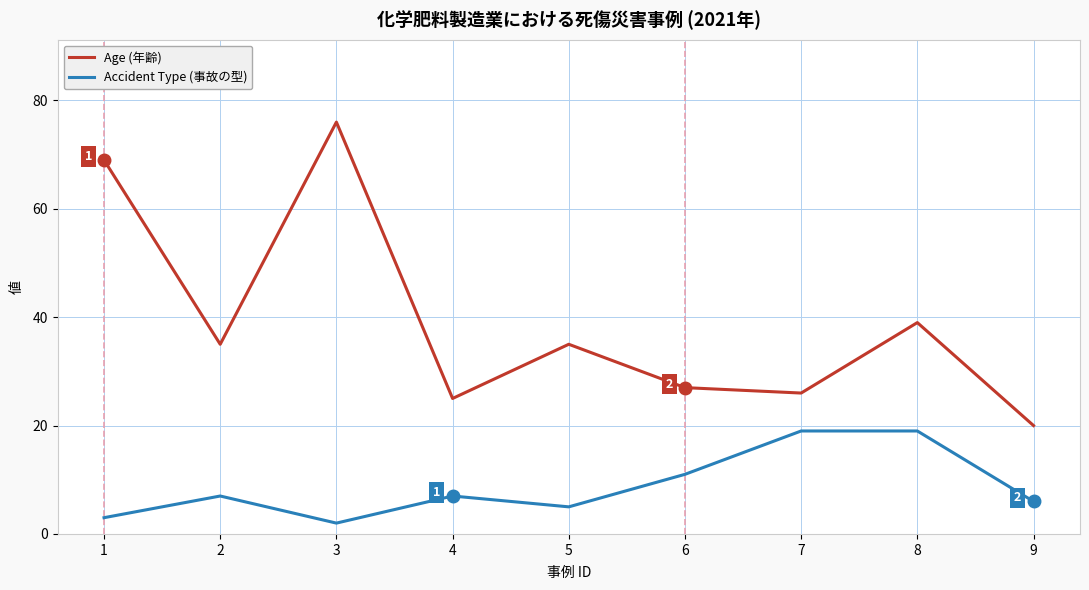

Is it true that Age (年齢) equals 110 at 1?

False